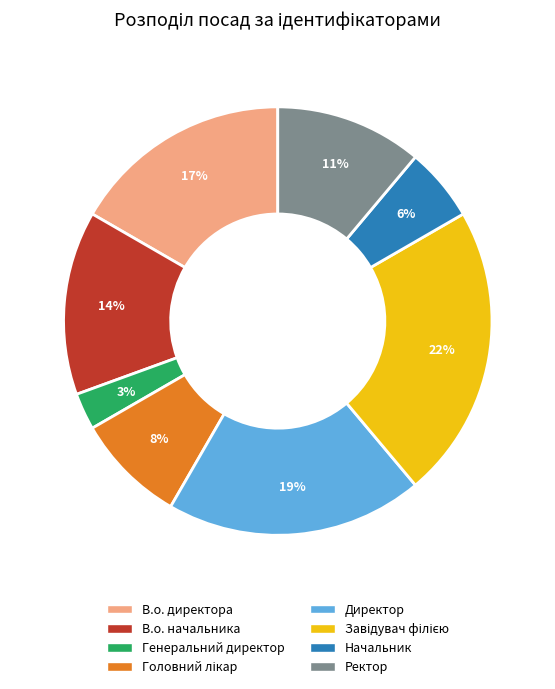

Which category has the smallest portion of the pie?

Генеральний директор